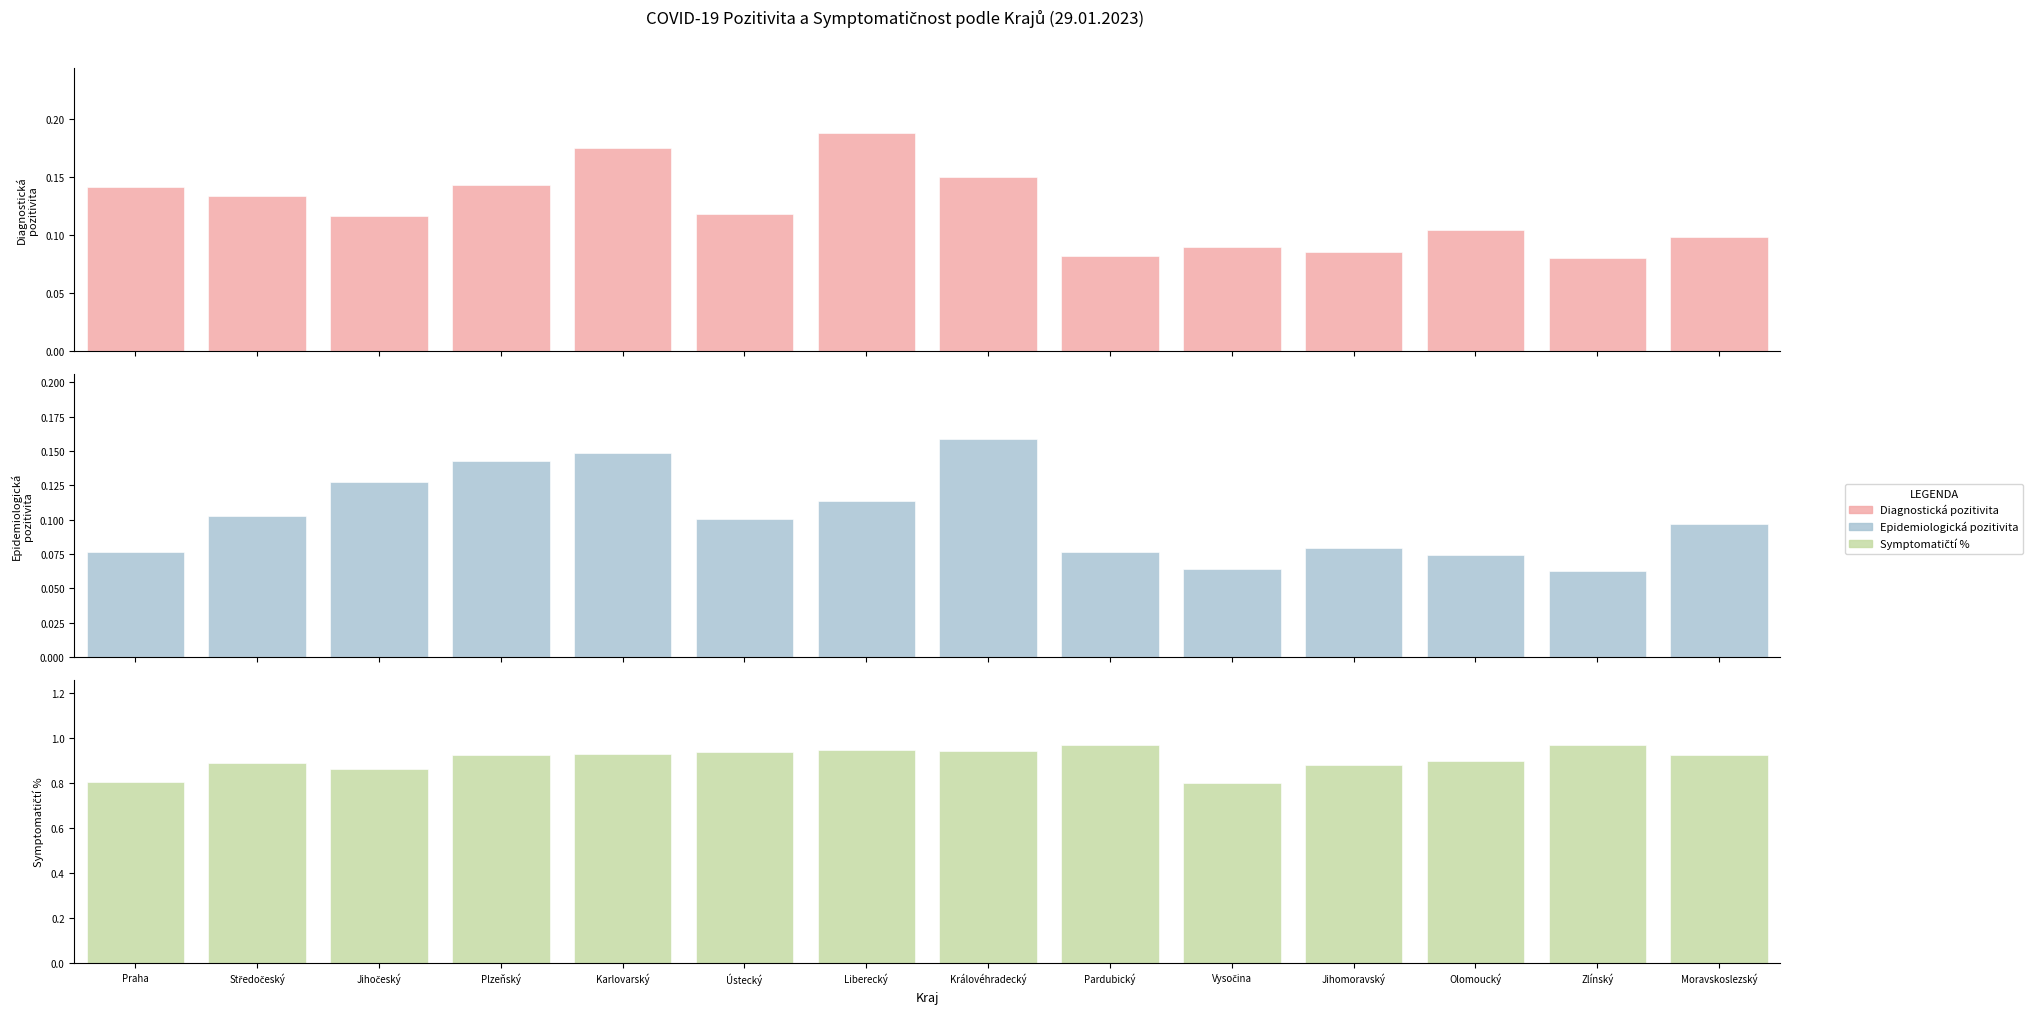

The Epidemiologická pozitivita series shows 0.0 at Karlovarský. True or false?

False